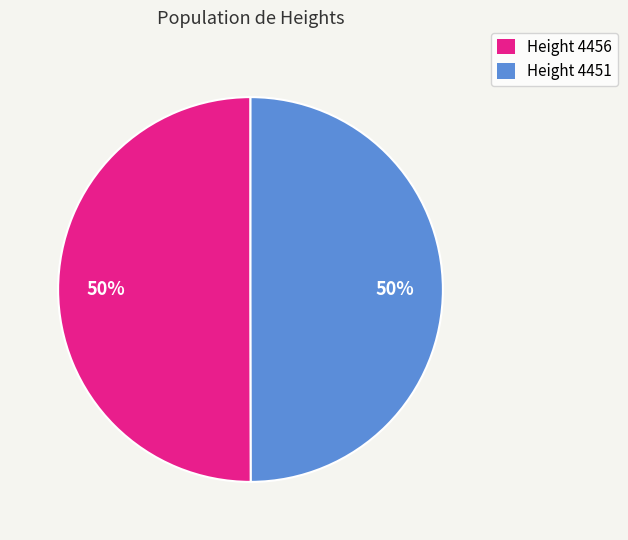

To the nearest percent, what percentage of the pie is Height 4456?

50%